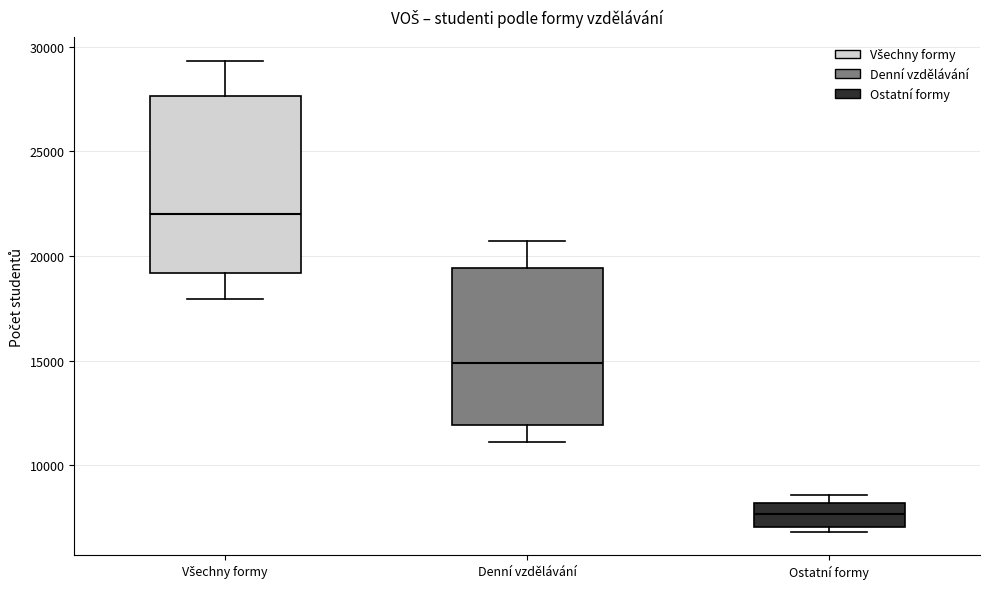

Which box has the highest median line?

Všechny formy